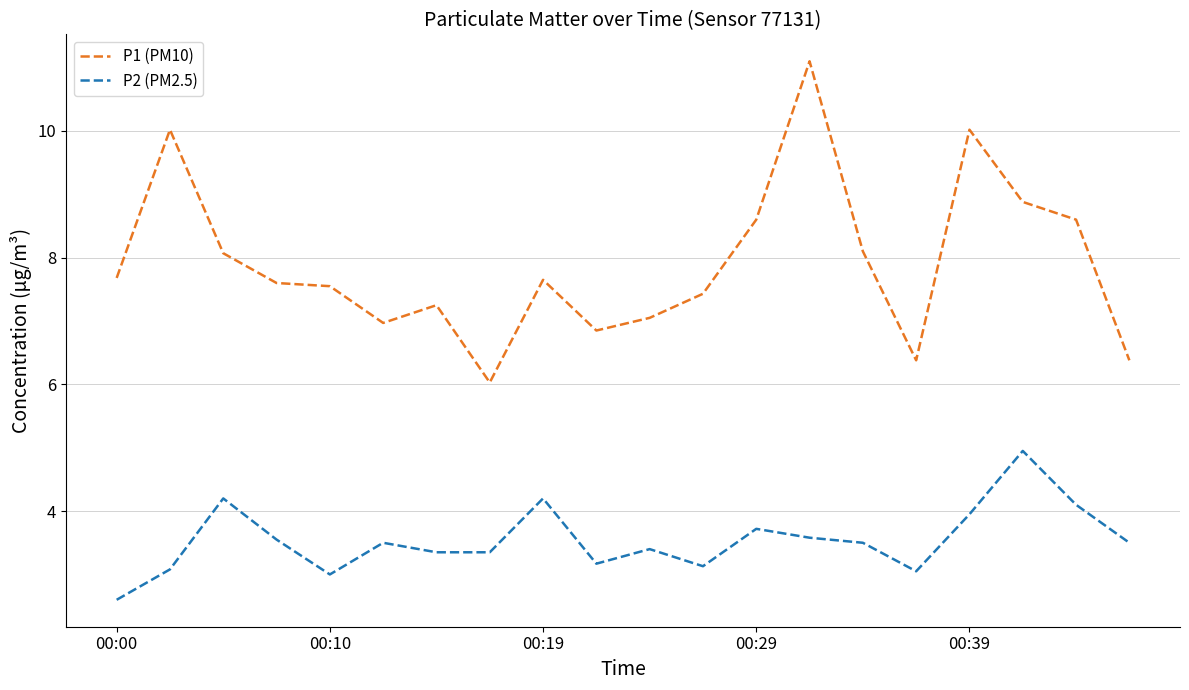

Which series has the largest total across all categories?

P1 (PM10)